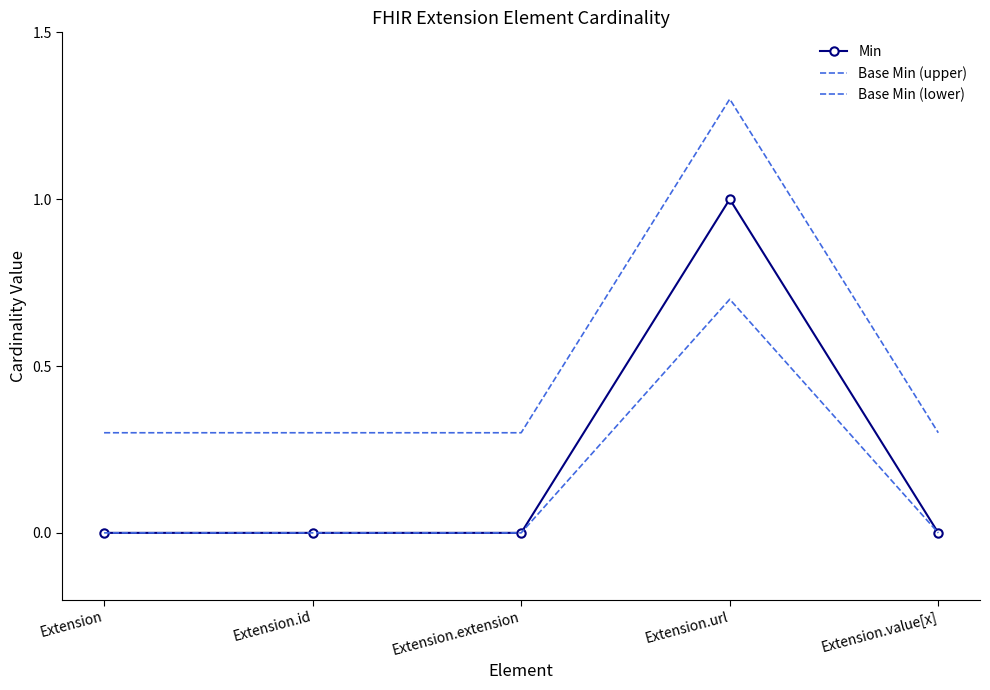

Rank the series at Extension.id from lowest to highest value.

Min, Base Min (lower), Base Min (upper)